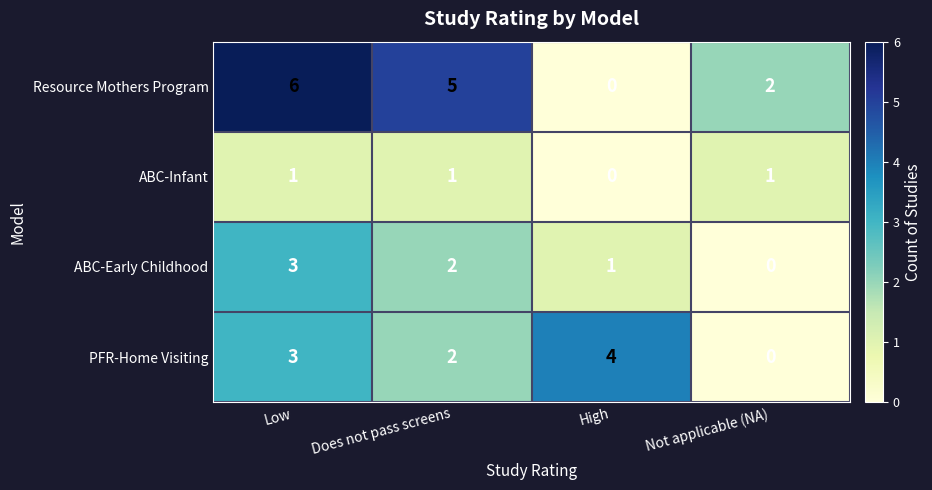

At which label does ABC-Early Childhood reach its peak?

Low